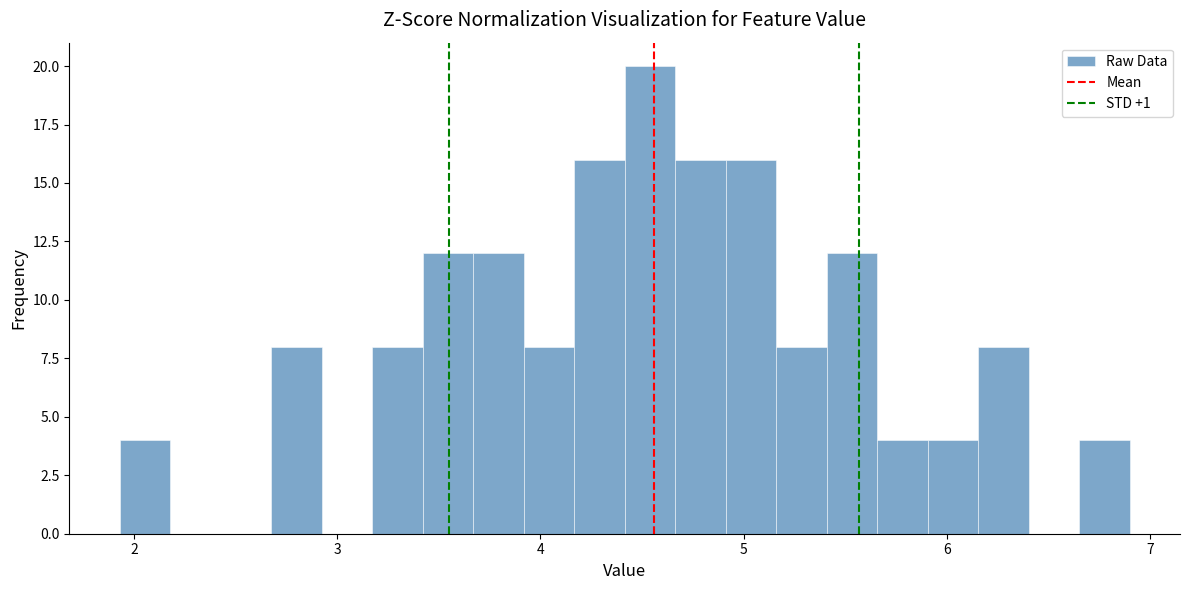

Around what value on the x-axis is the tallest bar? Give the approximate position of its centre, as read against the axis.

4.5